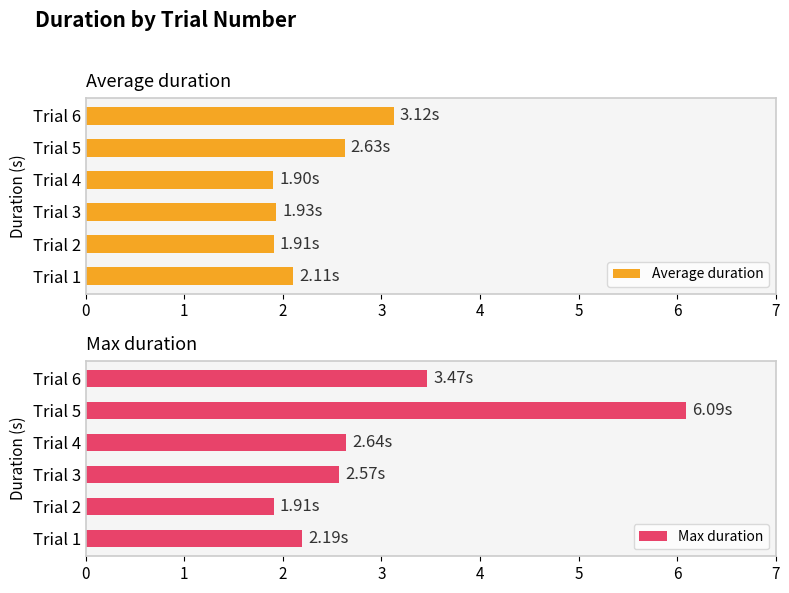

What is the difference between the second highest and minimum values in the Average duration series?

0.7